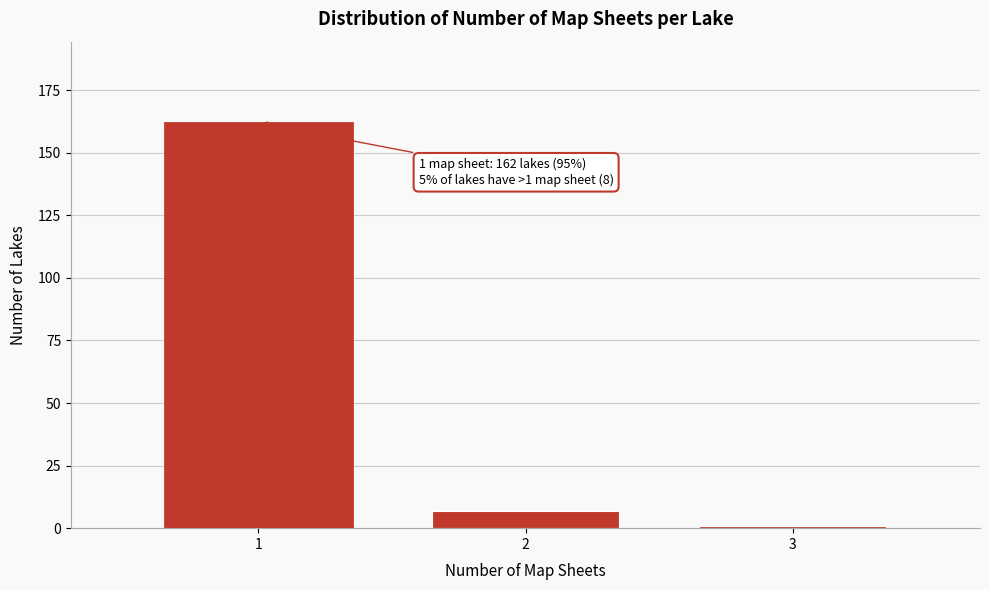

Reading left to right, what are all the values shown in this chart?

1=162	2=7	3=1